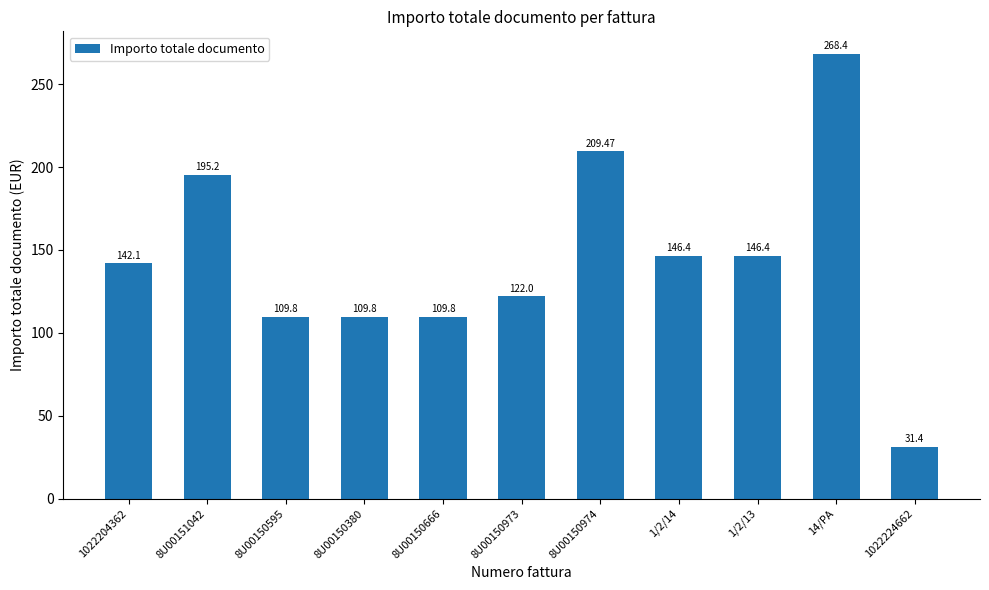

What is the difference between the maximum and minimum values?

237.0